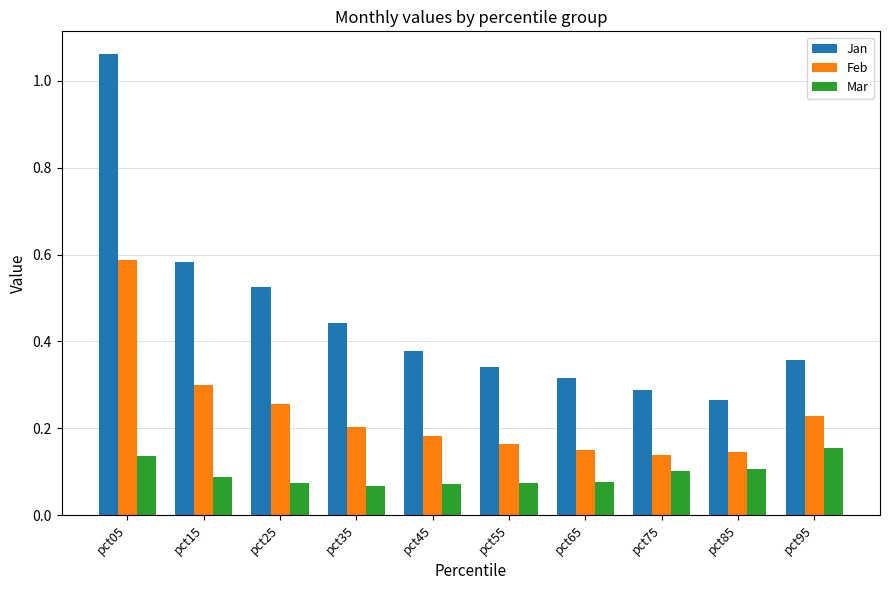

At how many categories does at least one series exceed 0?

10